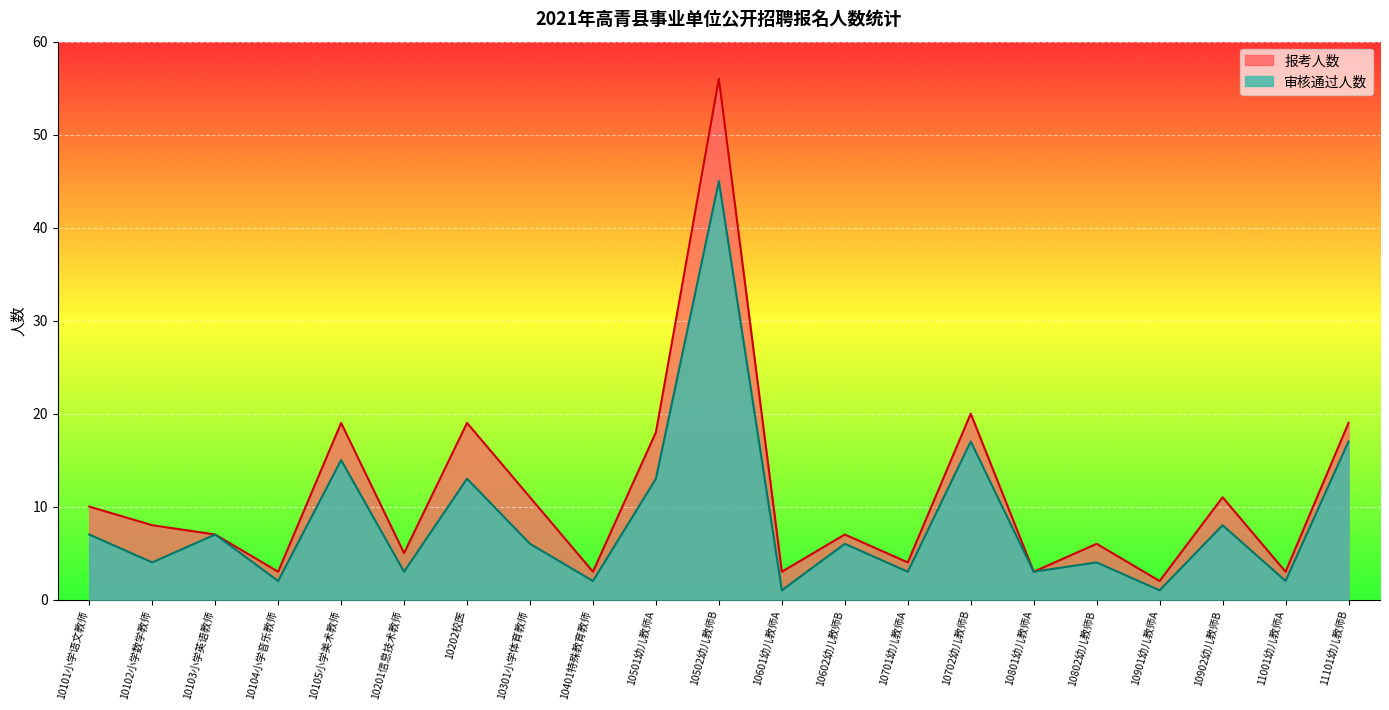

The 报考人数 series shows 18 at 10501幼儿教师A. True or false?

True